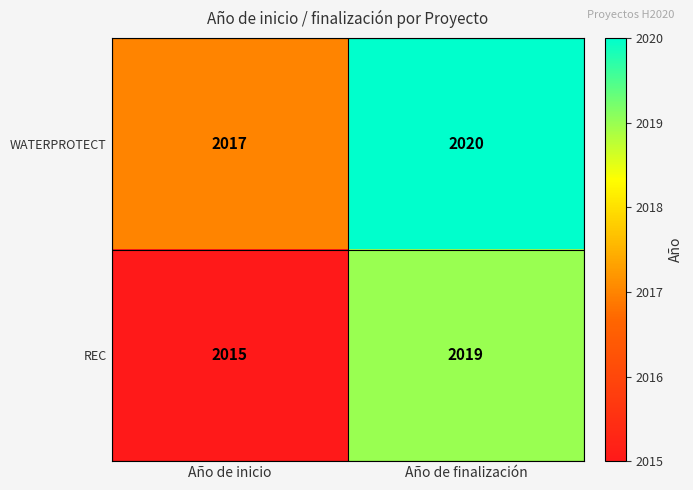

The value of WATERPROTECT at Año de finalización is 2020. True or false?

True